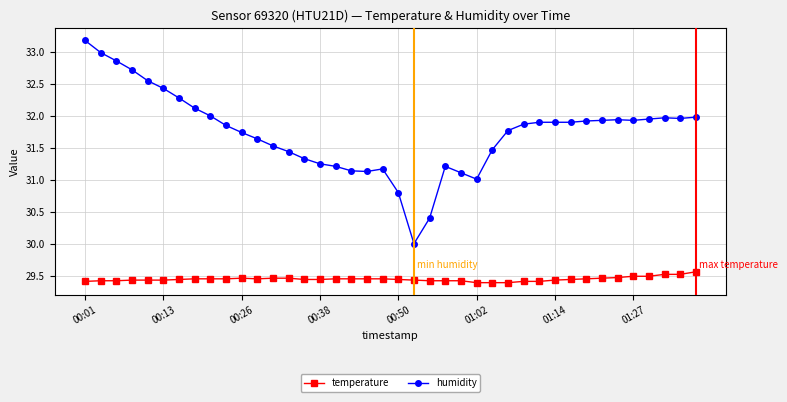

What is the maximum value shown in the chart?

33.2